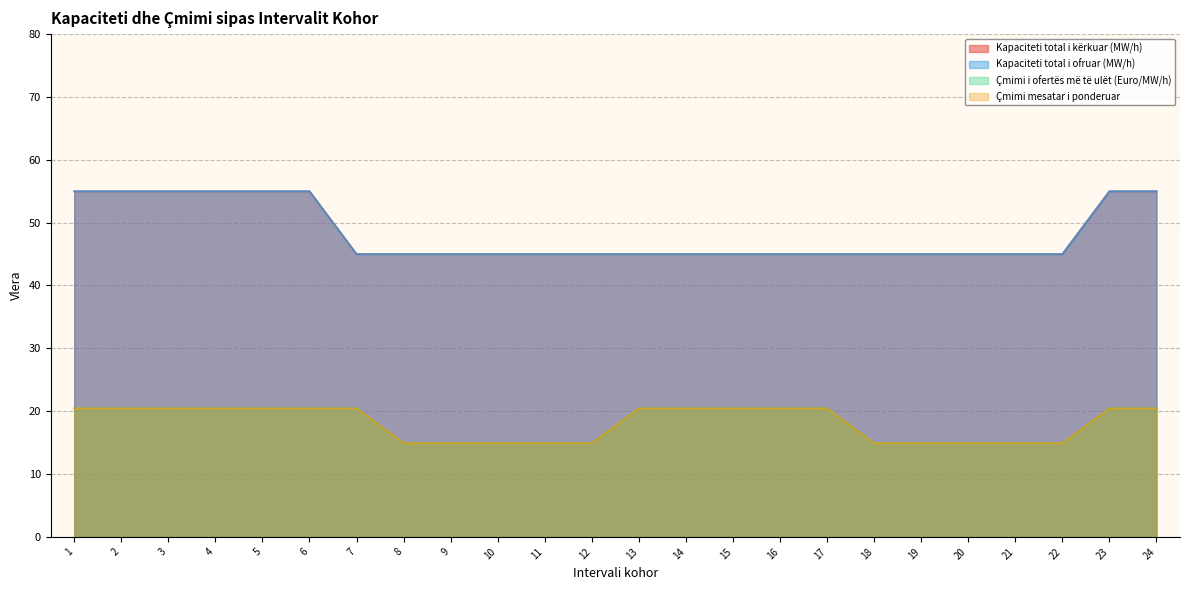

True or false: Kapaciteti total i kërkuar (MW/h) and Çmimi i ofertës më të ulët (Euro/MW/h) cross at least once.

False